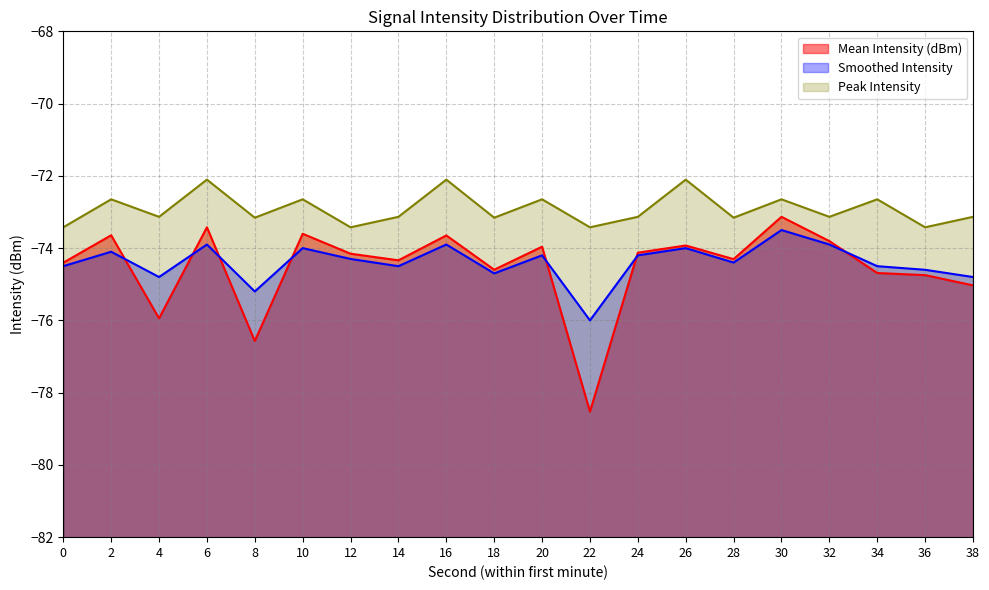

Is it true that Peak Intensity equals -130.7 at 20?

False